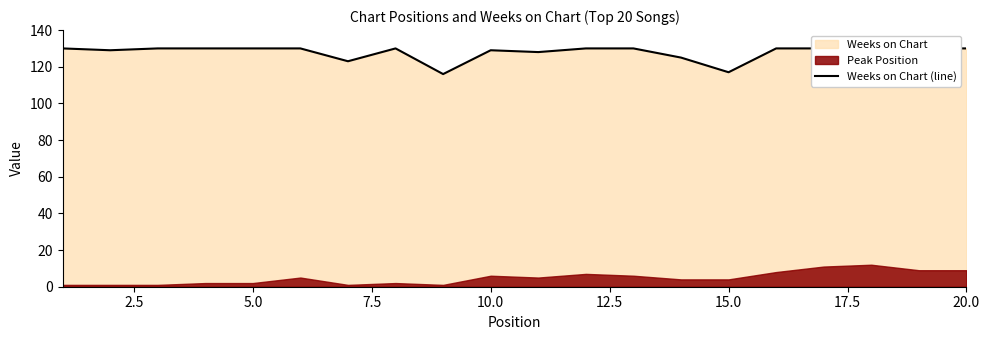

How many interior local valleys (lower than both neighbors) does the data have?

5